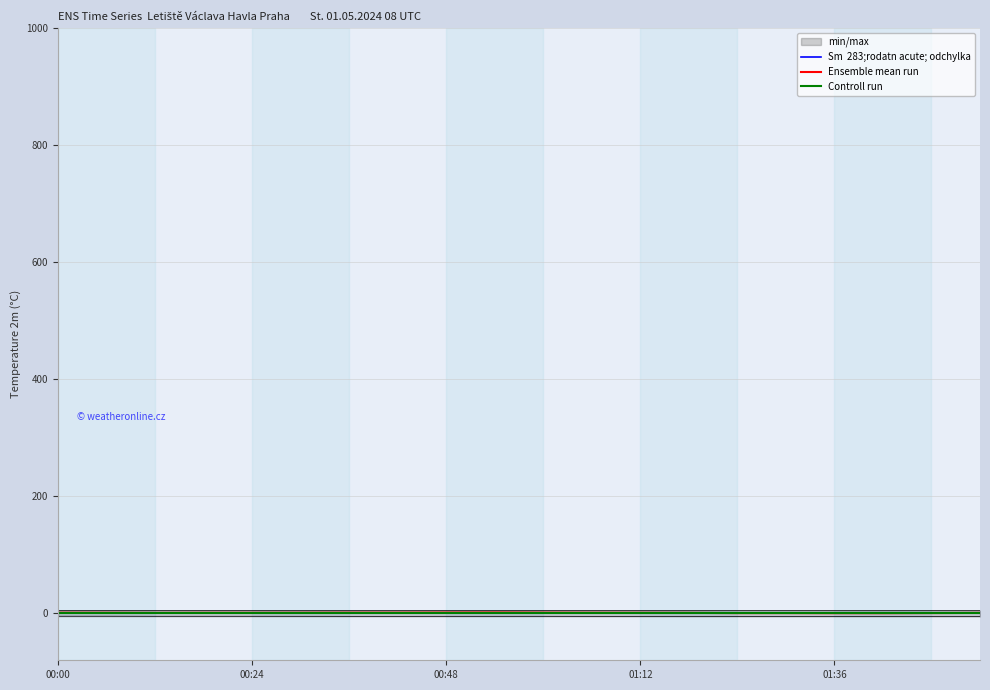

How many categories are shown in the chart?

20